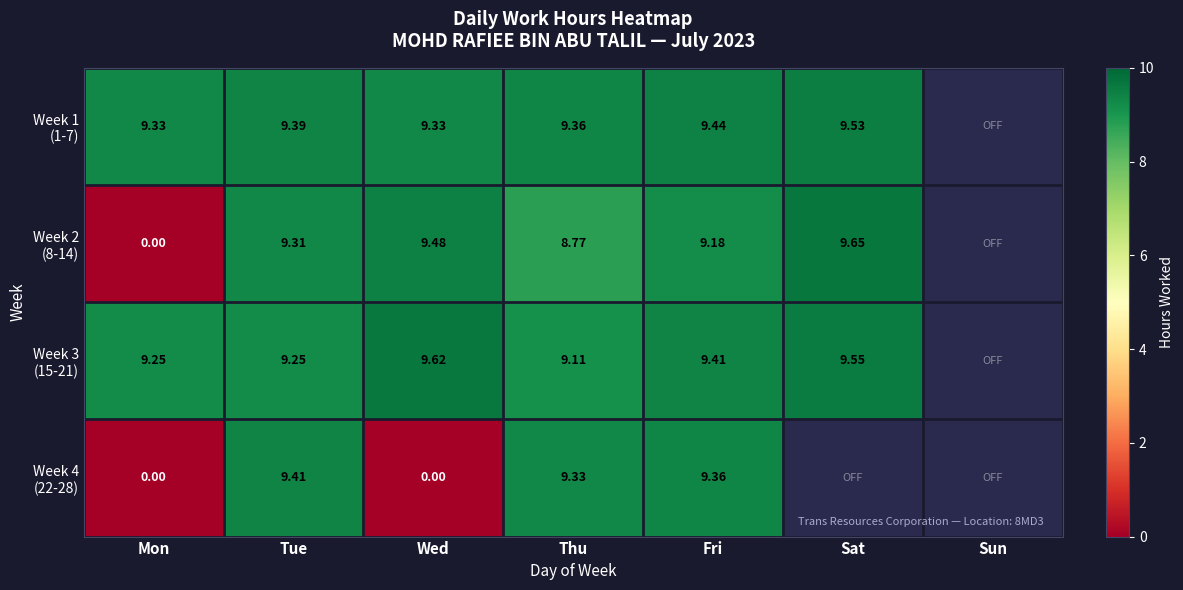

Between Tue and Mon, which is larger?

Tue